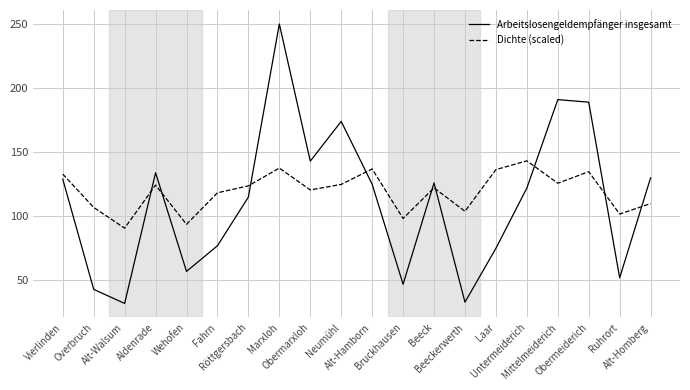

The Arbeitslosengeldempfänger insgesamt series shows 10.6 at Bruckhausen. True or false?

False